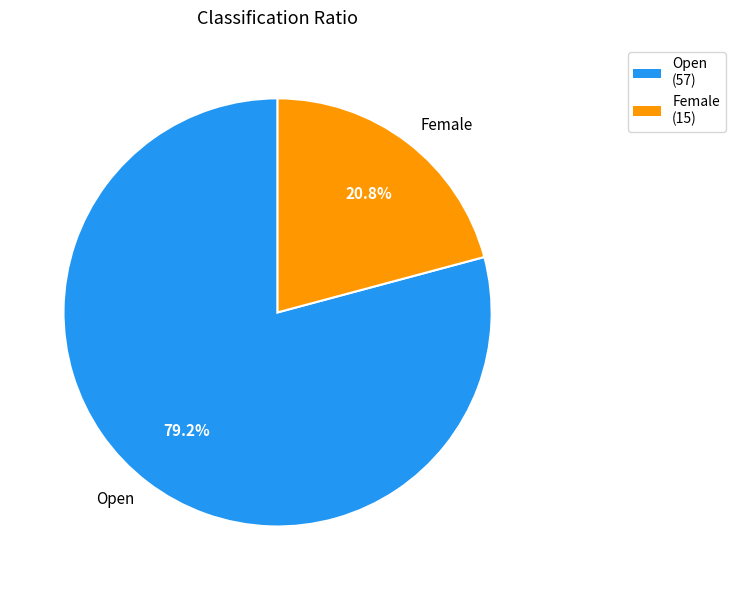

To the nearest percent, what portion does Female represent?

21%